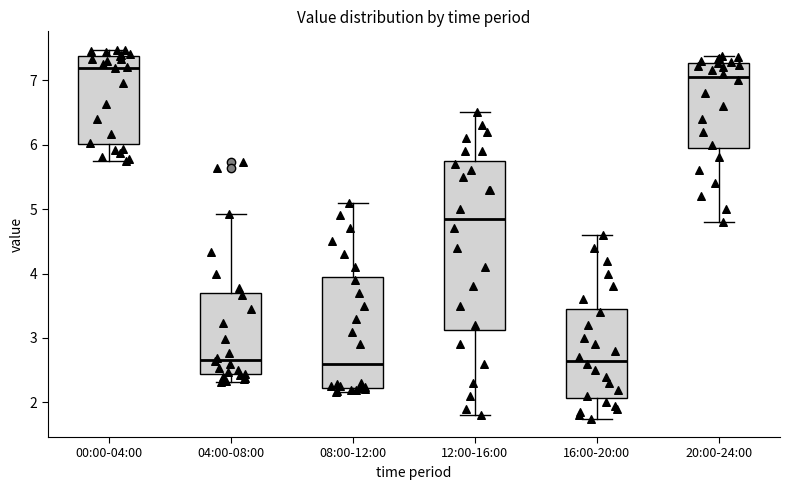

Reading left to right, transcribe this box plot: for each box, give where its median line is, the range the box spans, and where its two whiskers end, as read against the y-axis. The values are not printed on the chart, so give them approximately, as read against the axis.

00:00-04:00: median 7.2, box 6.0 to 7.4, whiskers 5.8 to 7.5
04:00-08:00: median 2.7, box 2.4 to 3.7, whiskers 2.3 to 4.9
08:00-12:00: median 2.6, box 2.2 to 4.0, whiskers 2.2 (just below the box's lower edge) to 5.1
12:00-16:00: median 4.9, box 3.1 to 5.8, whiskers 1.8 to 6.5
16:00-20:00: median 2.7, box 2.1 to 3.5, whiskers 1.8 to 4.6
20:00-24:00: median 7.1, box 6.0 to 7.3, whiskers 4.8 to 7.4